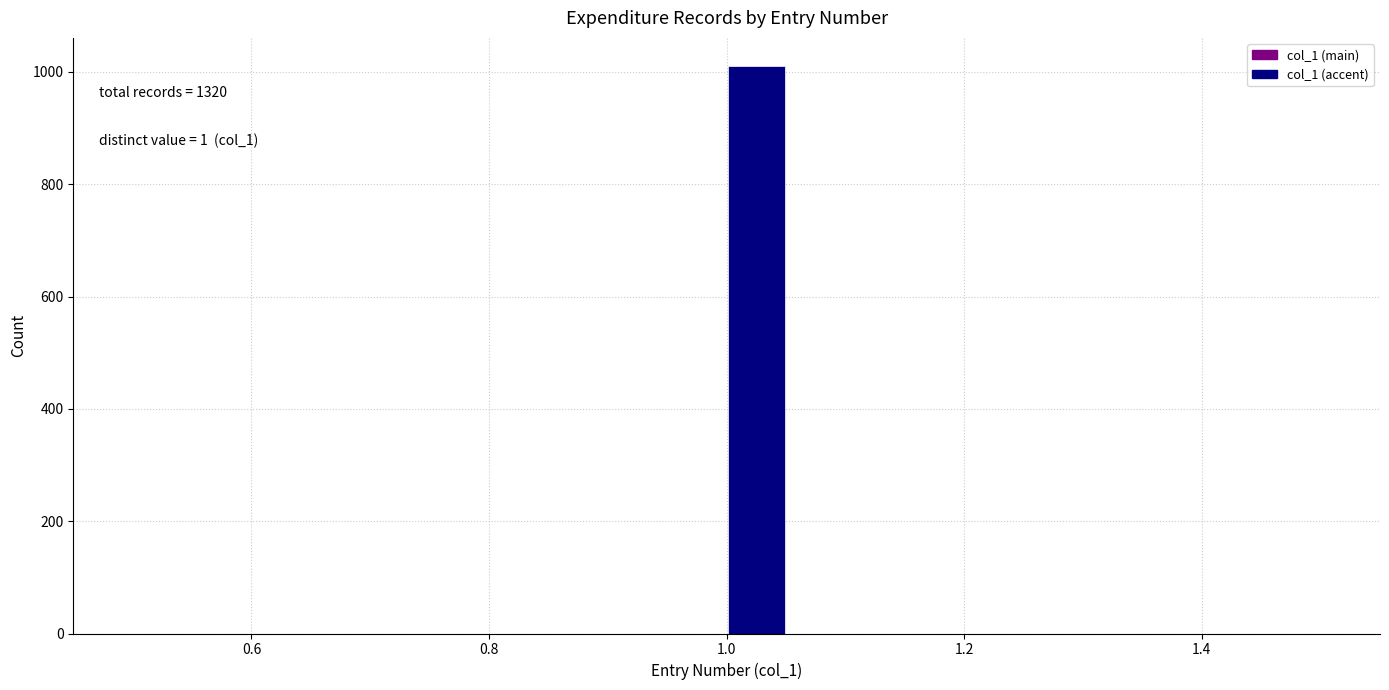

Around what value on the x-axis is the tallest bar? Give the approximate position of its centre, as read against the axis.

1.02